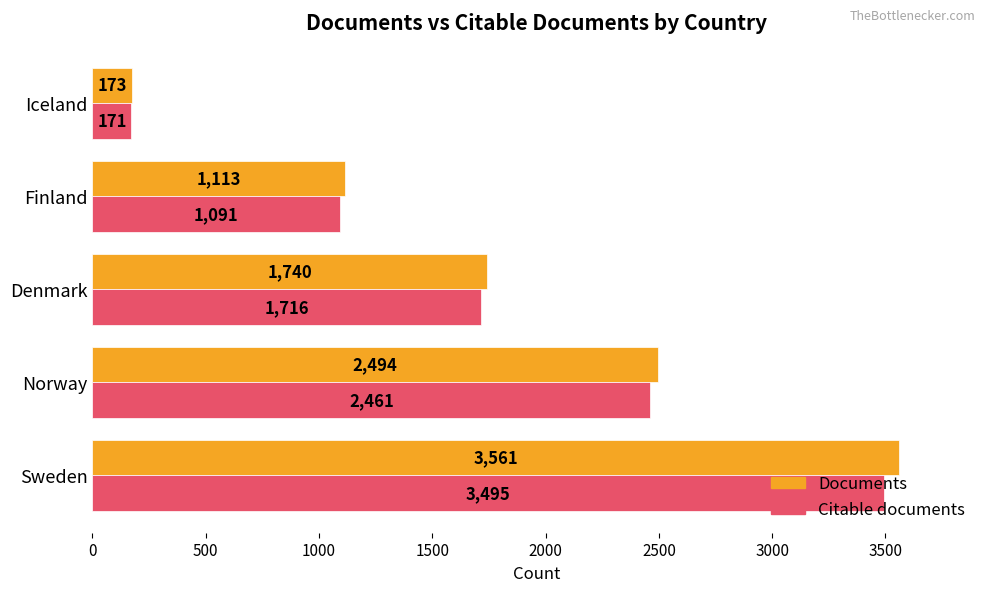

What are all the series names shown in the legend?

Documents, Citable documents